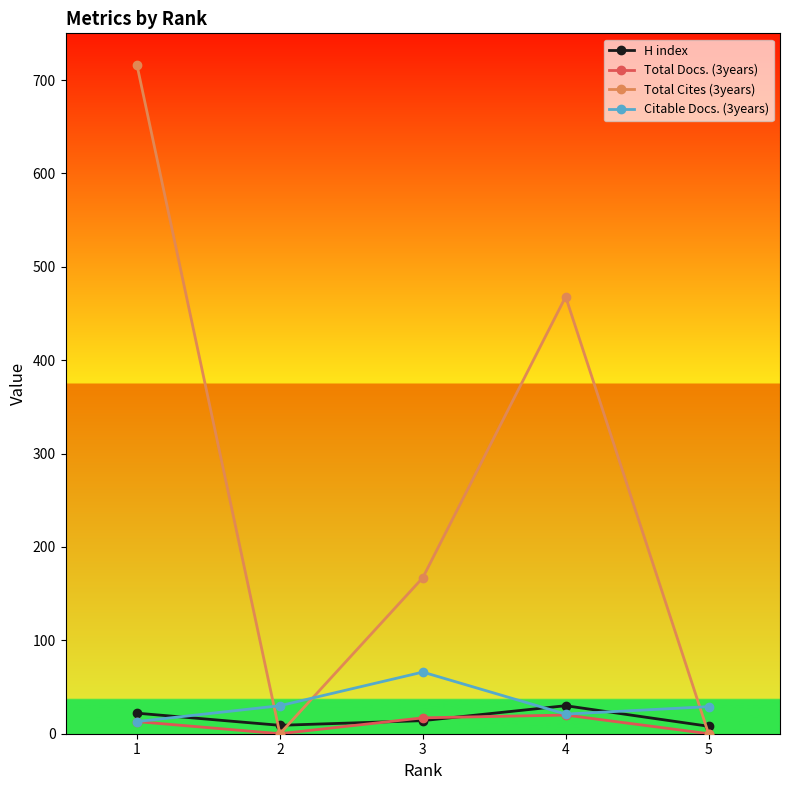

Which series has the largest total across all categories?

Total Cites (3years)